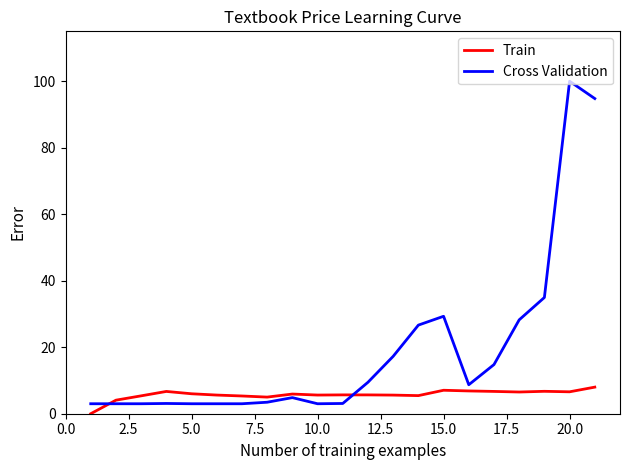

Rank the series by their maximum value, from lowest to highest.

Train, Cross Validation